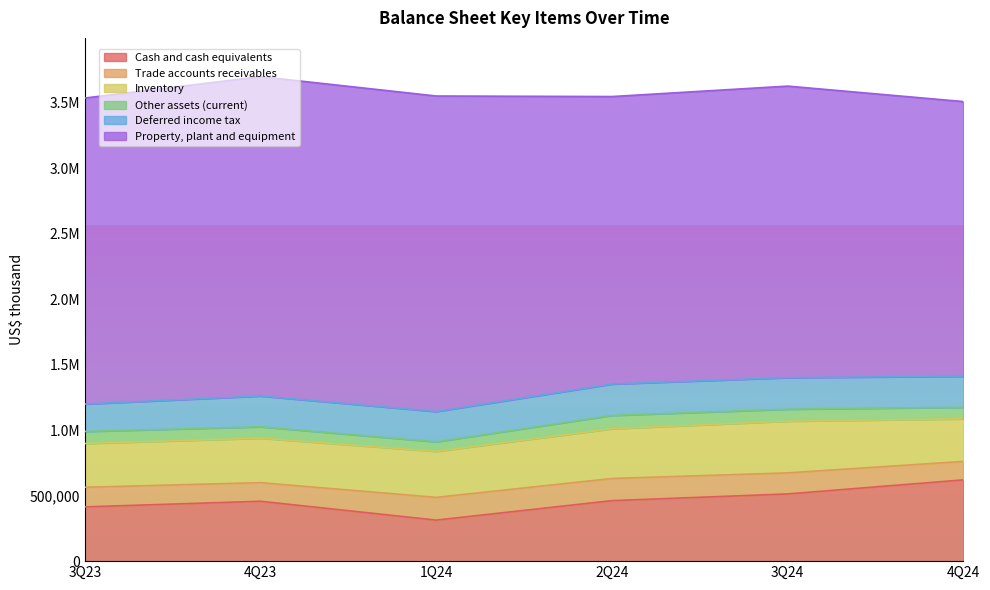

The value of Property, plant and equipment at 4Q23 is 3661197. True or false?

False